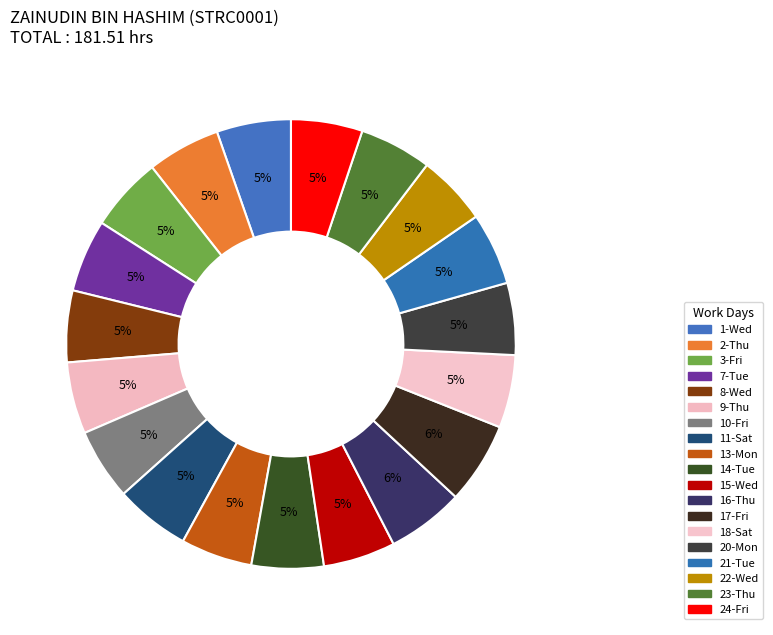

Count the number of slices in the pie.

19